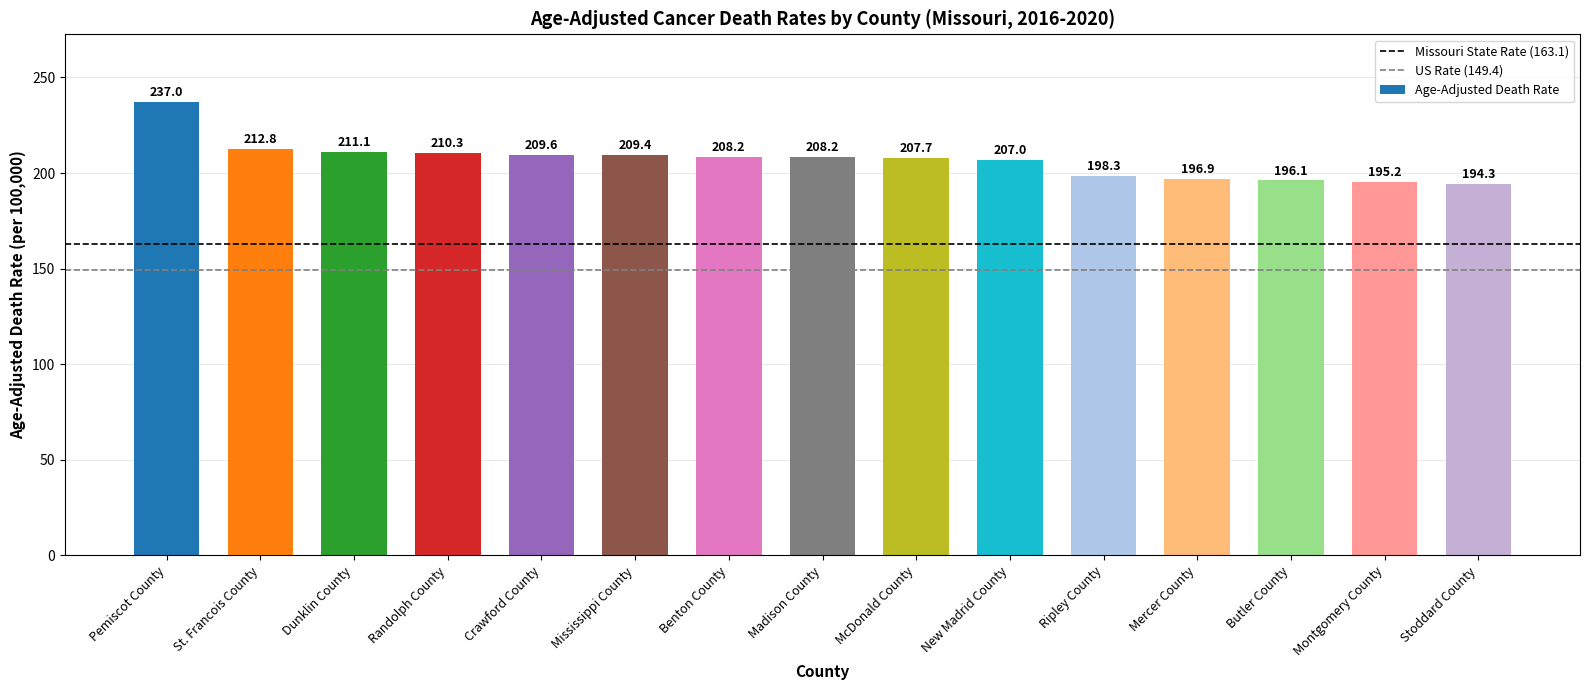

Reading left to right, what are all the values shown in this chart?

Pemiscot County=237.0	St. Francois County=212.8	Dunklin County=211.1	Randolph County=210.3	Crawford County=209.6	Mississippi County=209.4	Benton County=208.2	Madison County=208.2	McDonald County=207.7	New Madrid County=207.0	Ripley County=198.3	Mercer County=196.9	Butler County=196.1	Montgomery County=195.2	Stoddard County=194.3